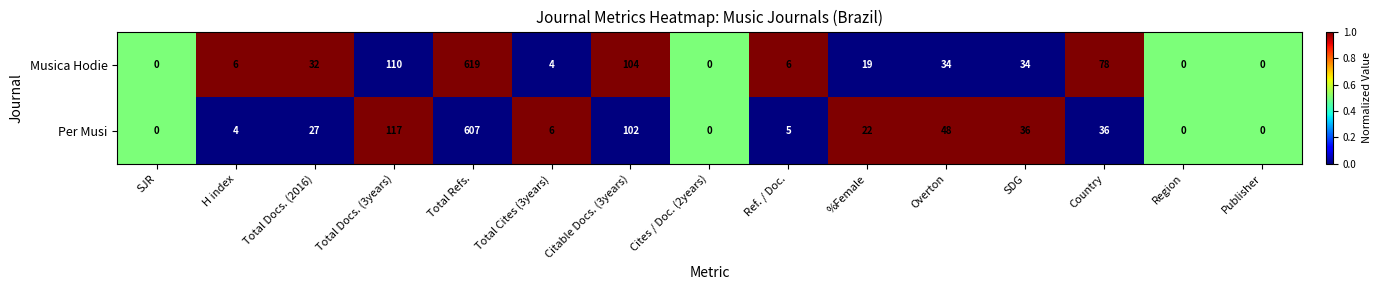

What is the average value of the Musica Hodie series?

70